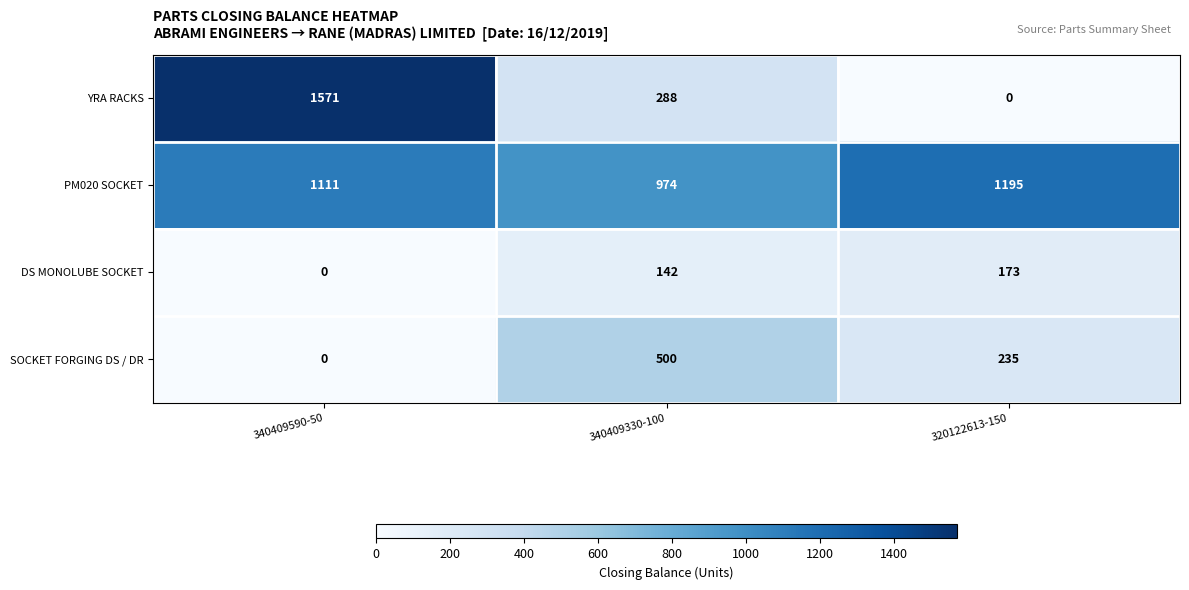

How many data points in PM020 SOCKET are less than 1111?

1